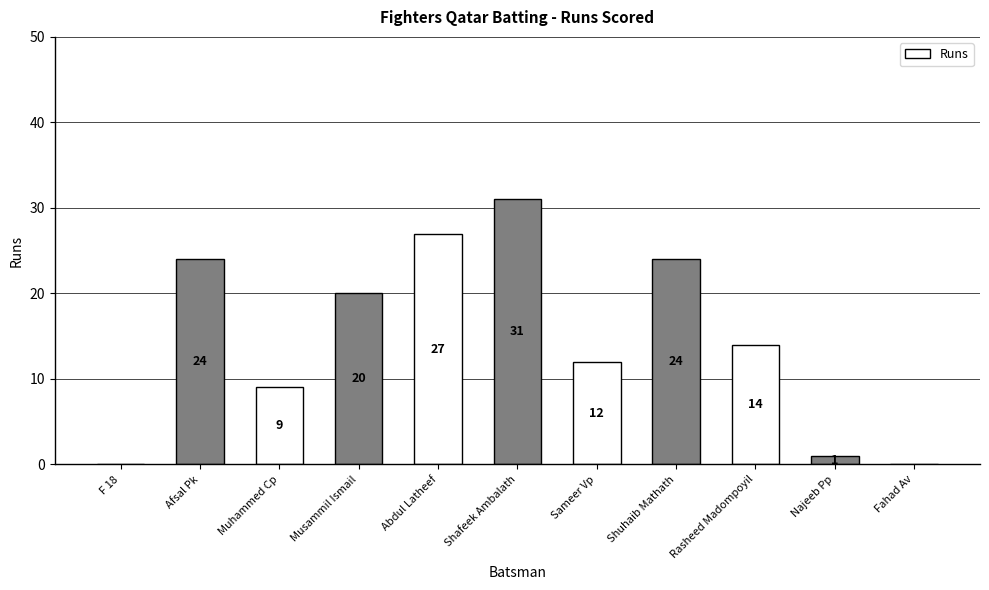

The value at Rasheed Madompoyil is 14. True or false?

True